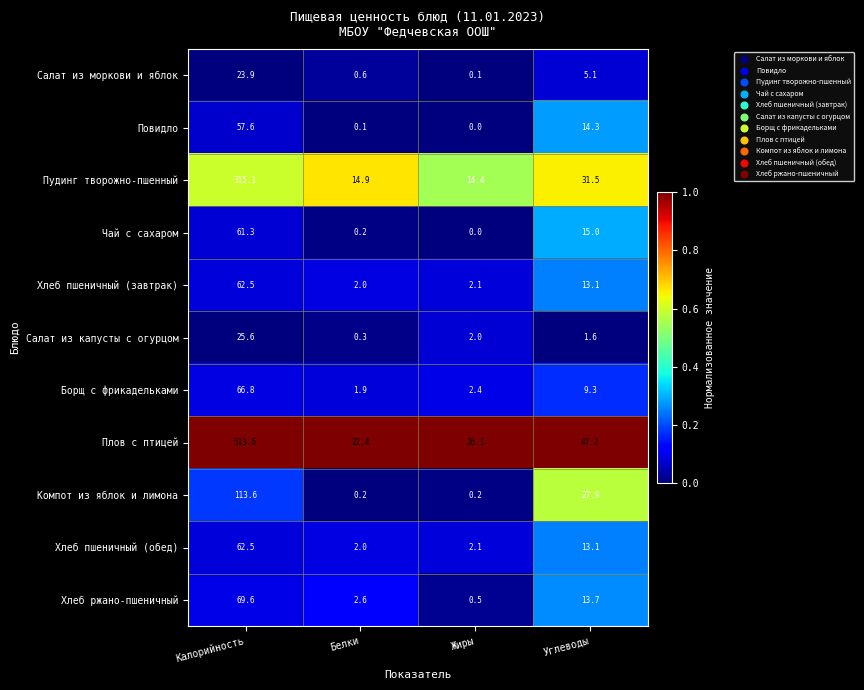

List the labels in order of Салат из капусты с огурцом value, smallest first.

Белки, Углеводы, Жиры, Калорийность